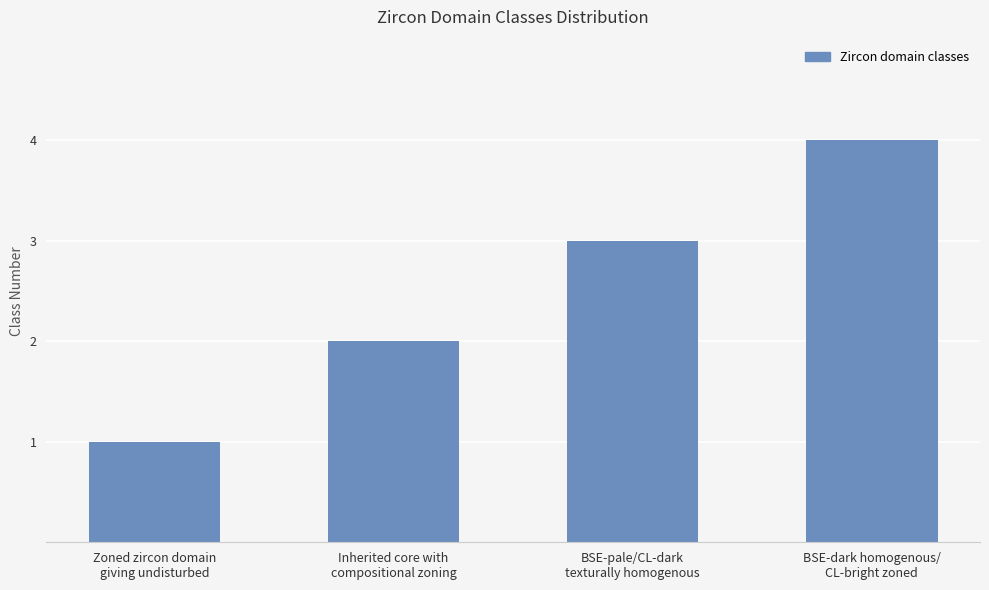

The chart shows a value of 1 at Zoned zircon domain
giving undisturbed. True or false?

True